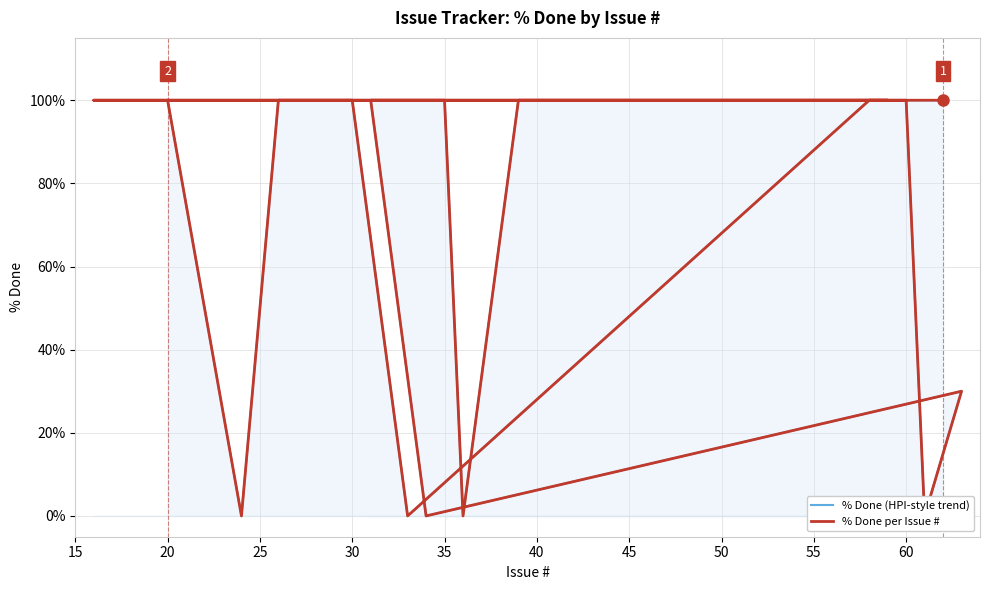

What is the value of the % Done per Issue # point at the 2nd from the left?

100